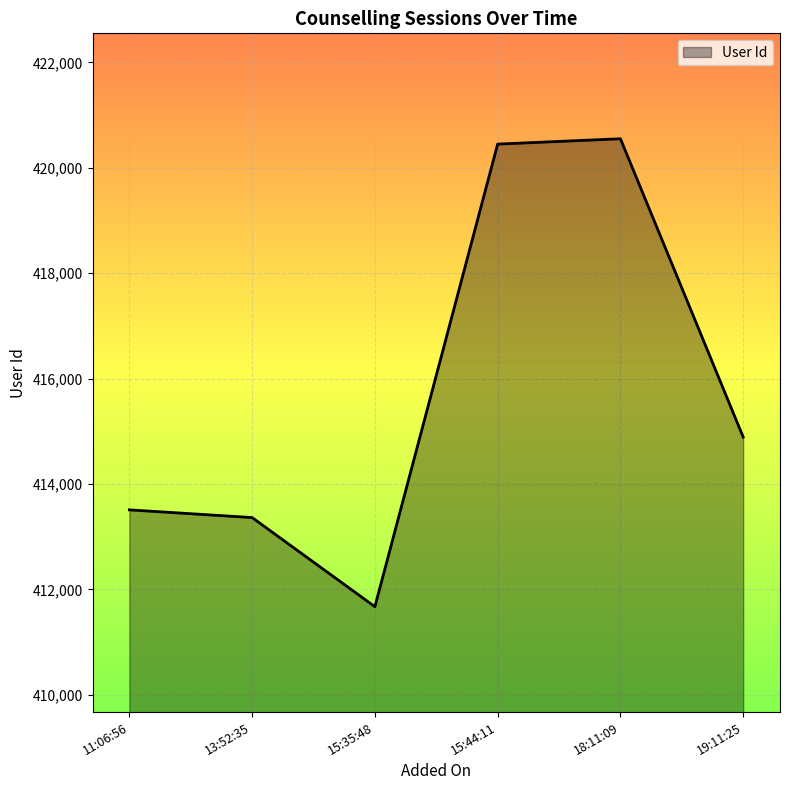

At which category does the data reach its first local valley?

15:35:48